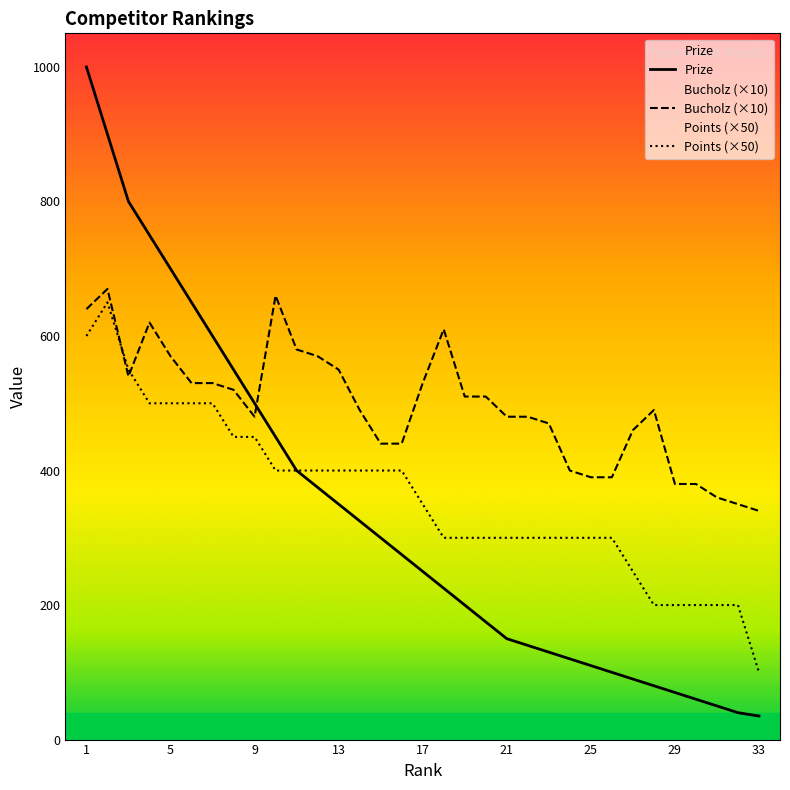

At which category is the sum across all series the highest?

1